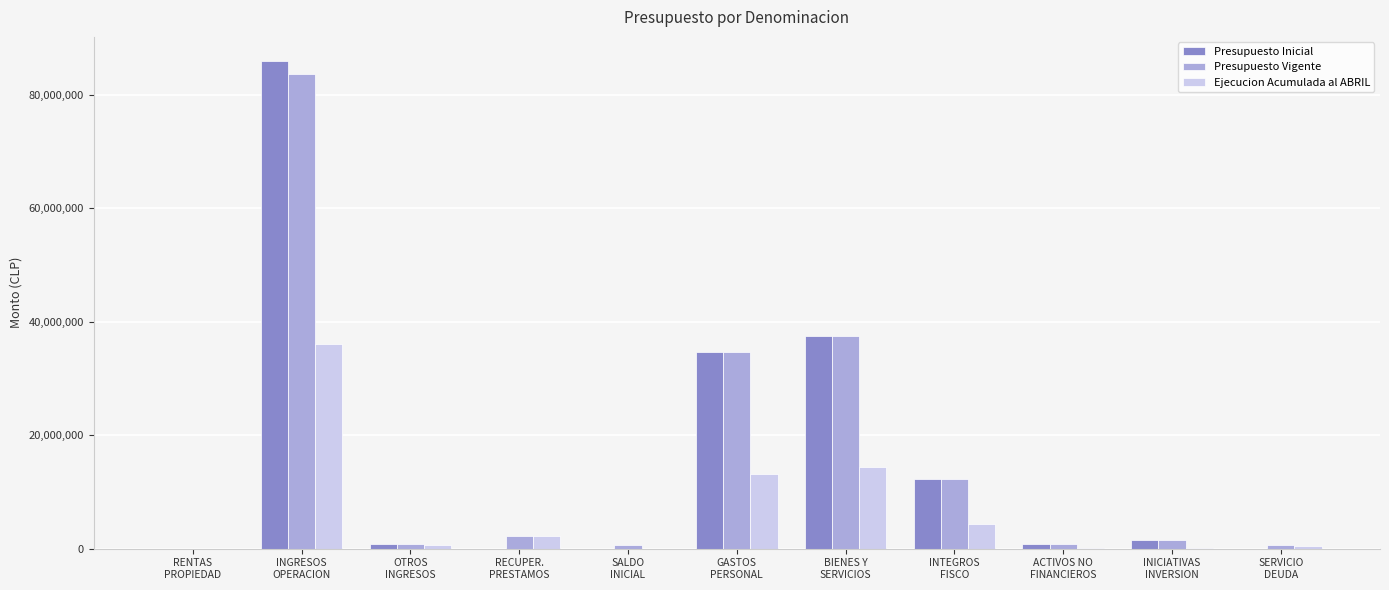

What is the maximum value shown in the chart?

85940376